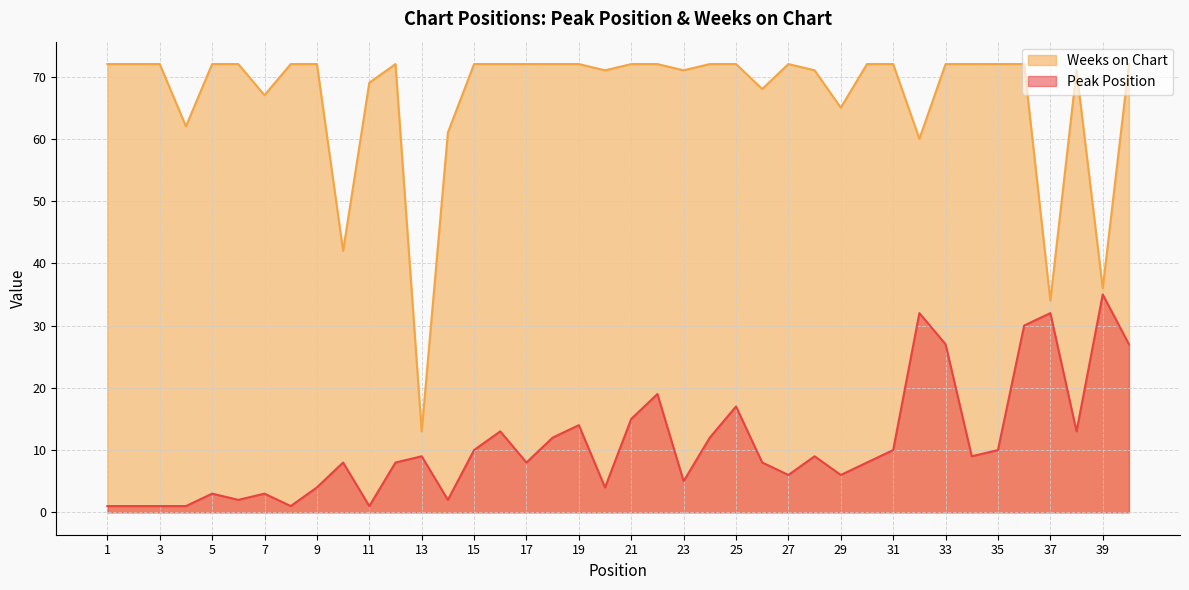

At how many categories does at least one series exceed 54?

36